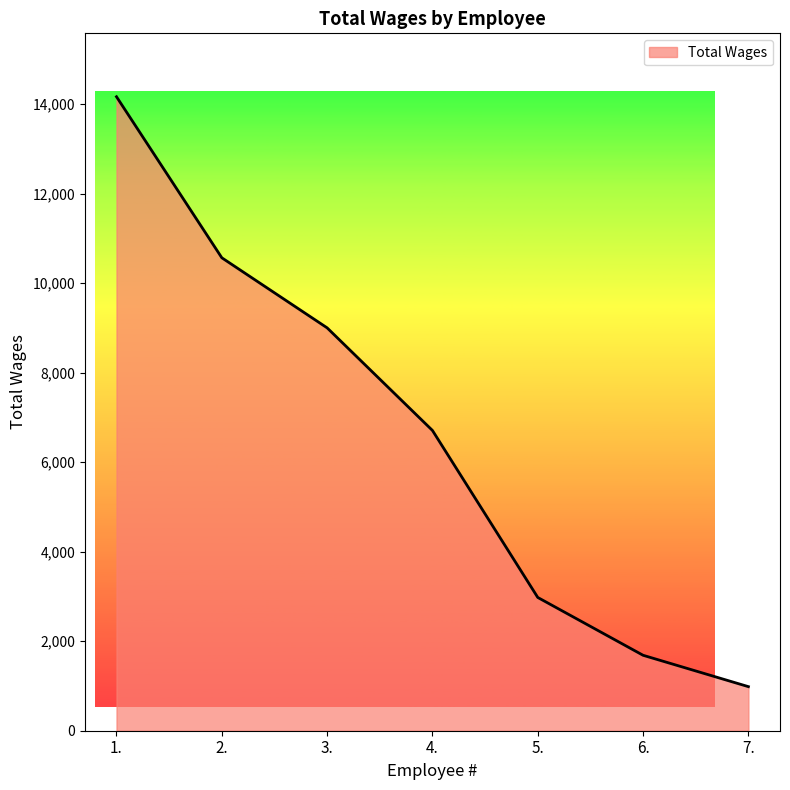

What is the greatest value displayed?

14168